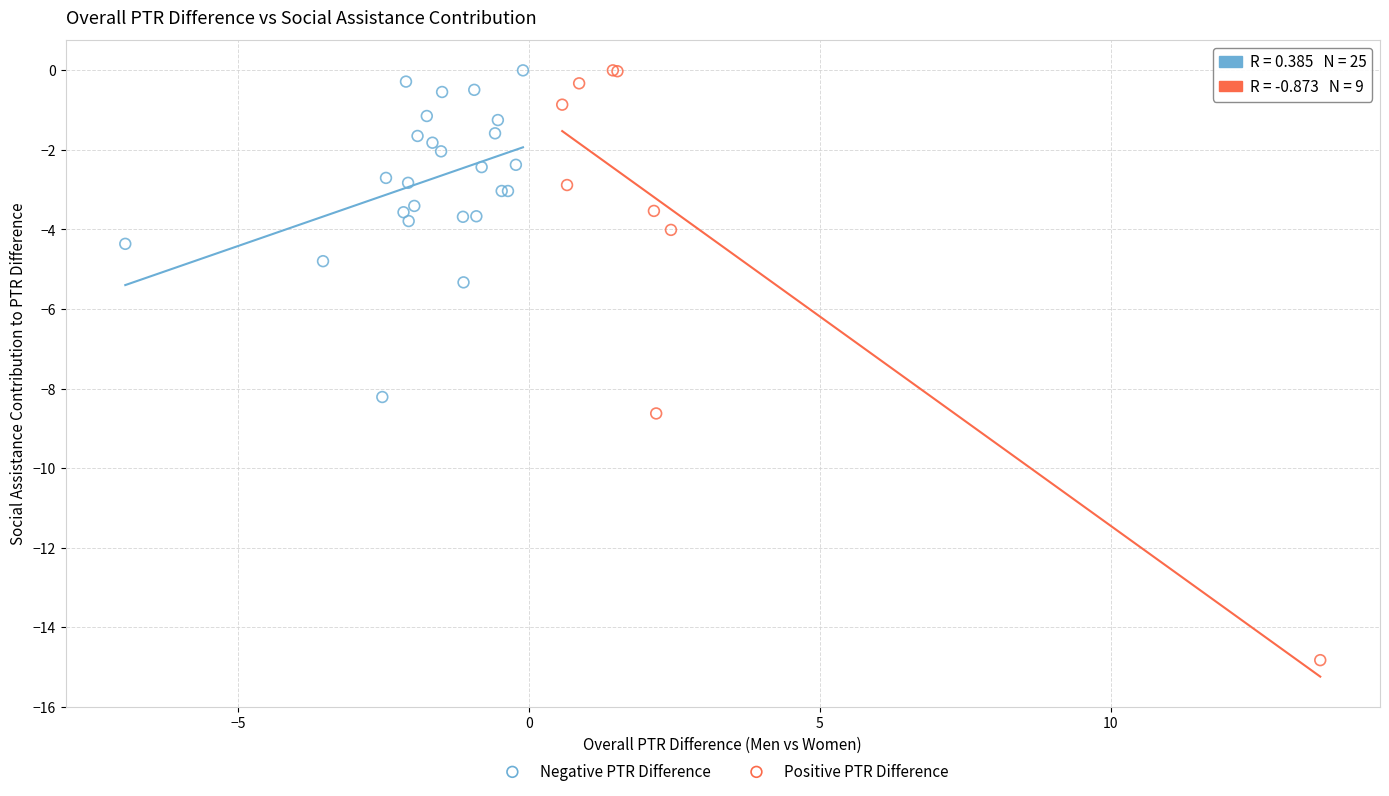

Which series has the widest spread of Y values?

Positive PTR Difference